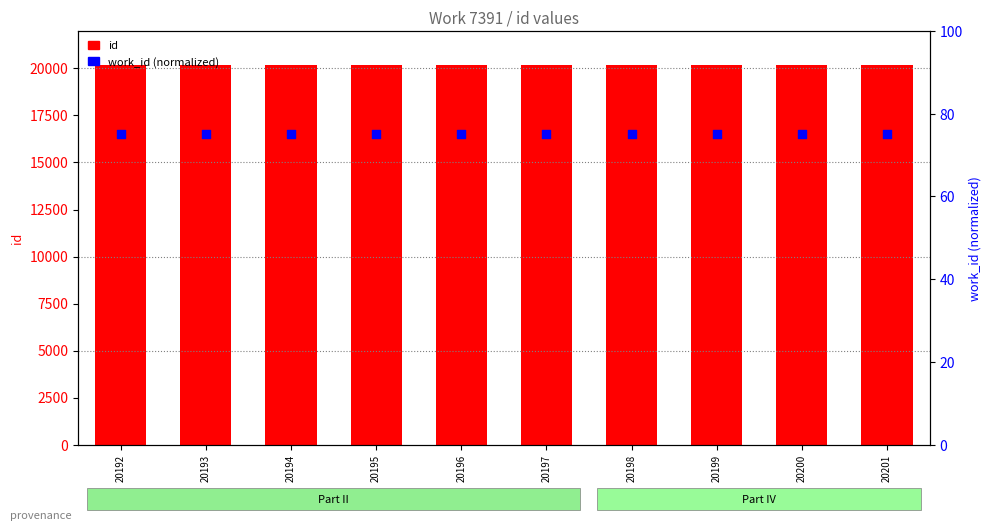

Which series has the largest total across all categories?

id